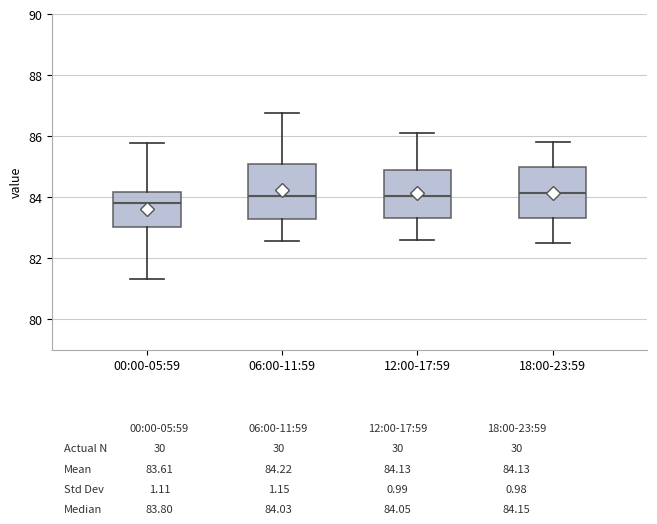

Which box has the lowest median line?

00:00-05:59